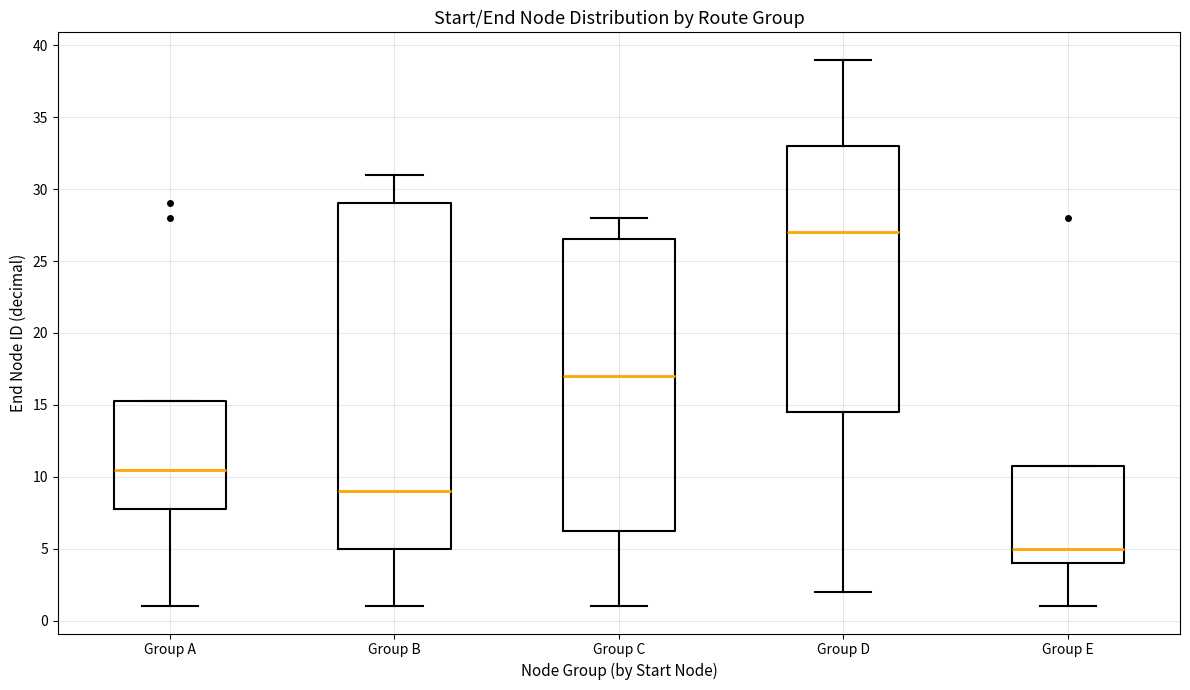

Comparing the boxes themselves (not the whiskers), which one is the tallest?

Group B